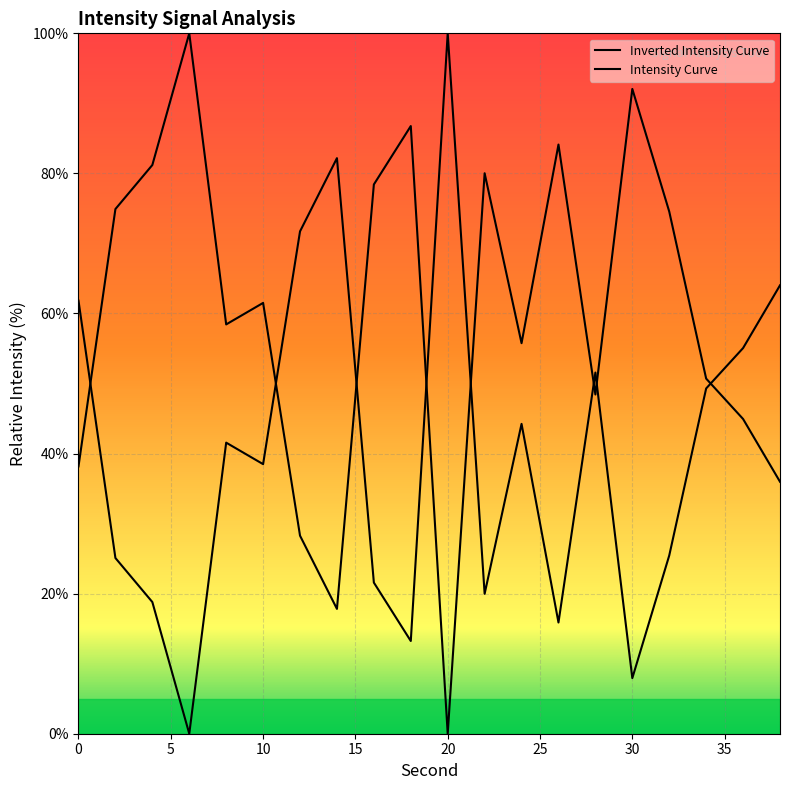

Reading right to left, extract all data points from this chart.

36.0	44.9	50.7	74.6	92.1	48.4	84.1	55.8	80.0	0.0	86.8	78.4	17.8	28.3	61.5	58.4	100.0	81.2	74.9	38.2